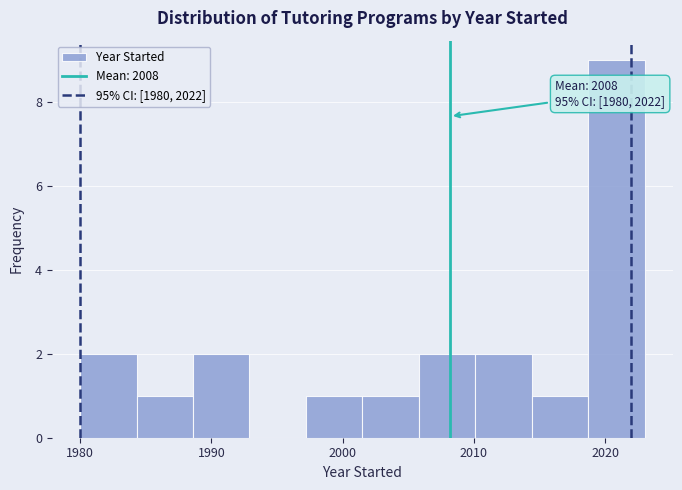

Which range on the x-axis has the tallest bar?

2018.7 to 2023.0